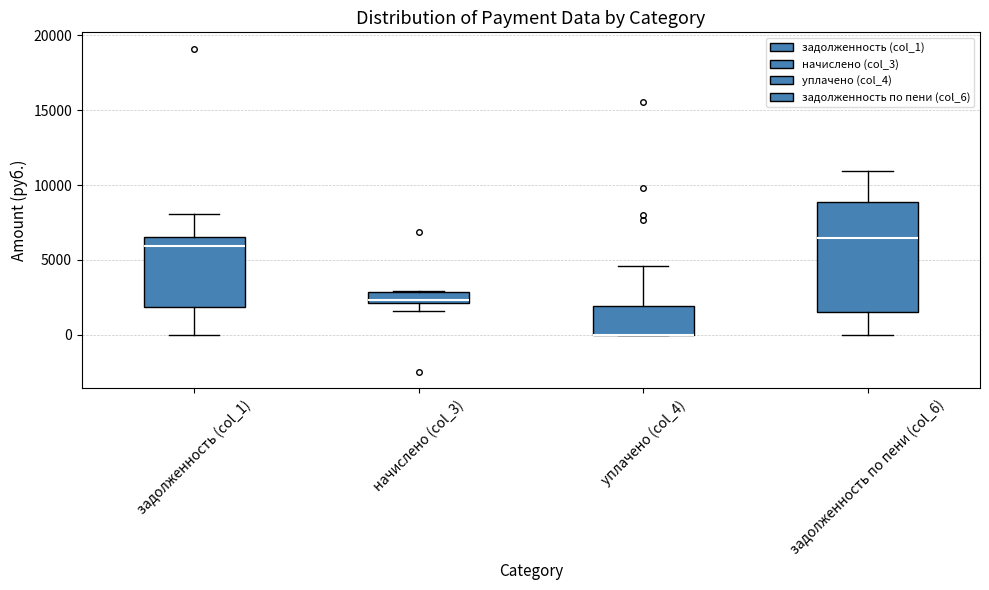

Where is the lower edge of the box for начислено (col_3) on the y-axis? The values are not printed on the chart, so give them approximately, as read against the axis.

2000